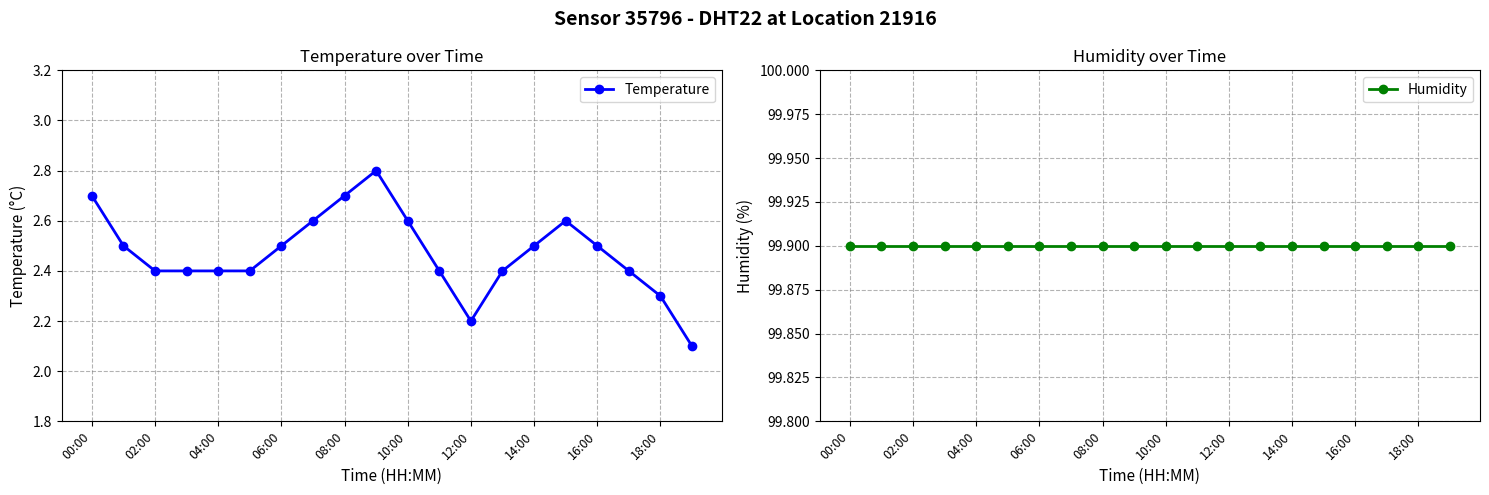

What is the lowest value of the Temperature series?

2.1